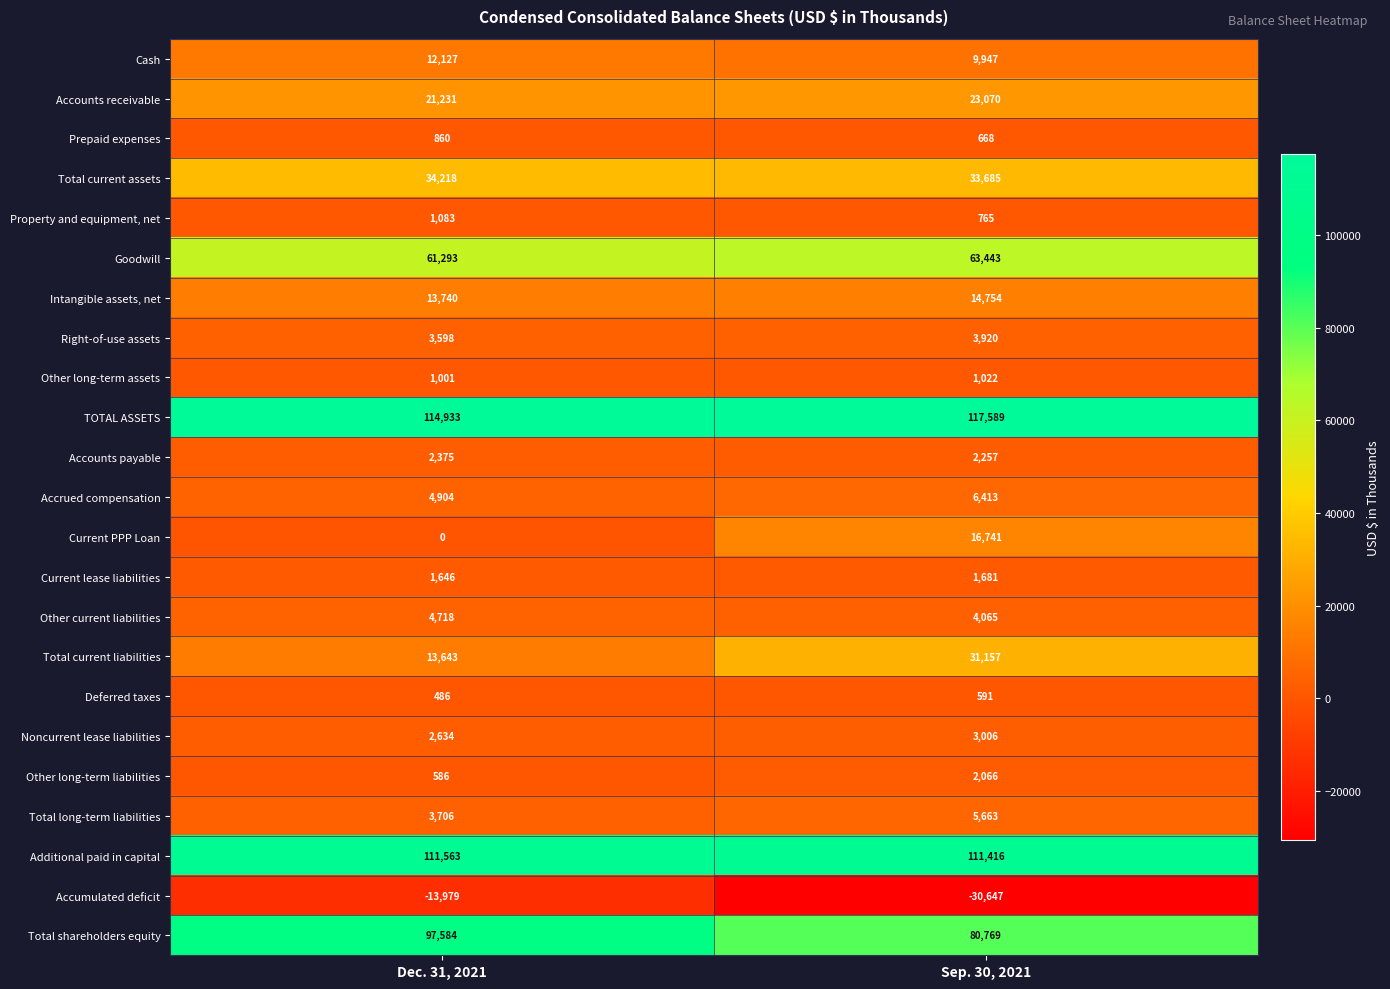

Rank the series at Dec. 31, 2021 from lowest to highest value.

Accumulated deficit, Current PPP Loan, Deferred taxes, Other long-term liabilities, Prepaid expenses, Other long-term assets, Property and equipment, net, Current lease liabilities, Accounts payable, Noncurrent lease liabilities, Right-of-use assets, Total long-term liabilities, Other current liabilities, Accrued compensation, Cash, Total current liabilities, Intangible assets, net, Accounts receivable, Total current assets, Goodwill, Total shareholders equity, Additional paid in capital, TOTAL ASSETS